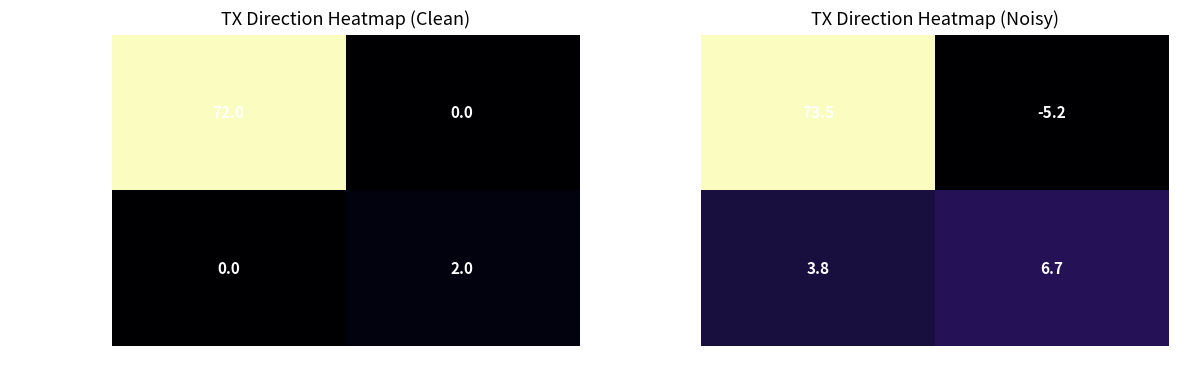

At which label does 7138e22a68d1… first exceed 6?

1